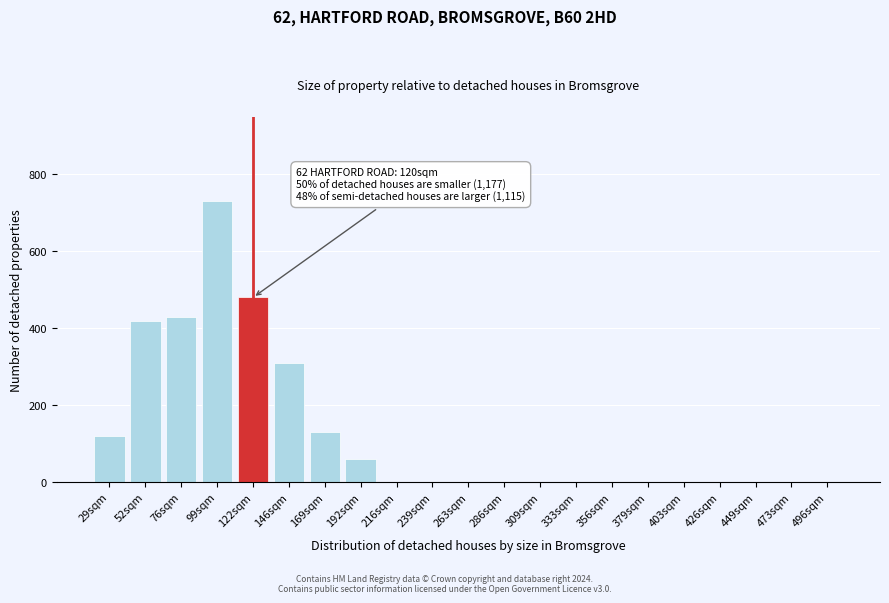

Reading right to left, list all the values displayed in this chart.

496sqm=0	473sqm=0	449sqm=0	426sqm=0	403sqm=0	379sqm=0	356sqm=0	333sqm=0	309sqm=0	286sqm=0	263sqm=0	239sqm=0	216sqm=0	192sqm=60	169sqm=130	146sqm=310	122sqm=480	99sqm=730	76sqm=430	52sqm=420	29sqm=120